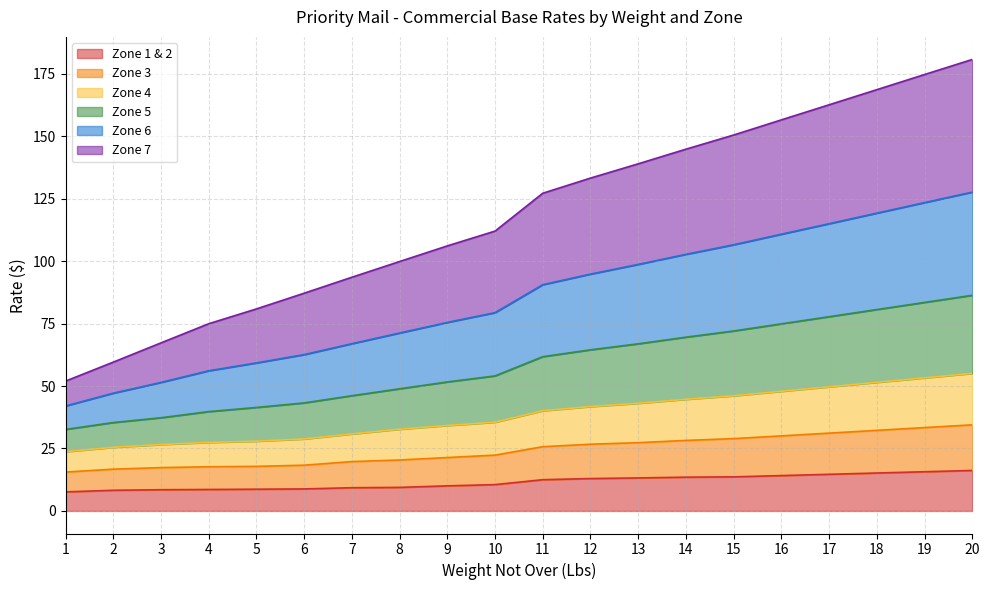

List the labels in order of Zone 1 & 2 value, largest first.

20, 19, 18, 17, 16, 15, 14, 13, 12, 11, 10, 9, 8, 7, 6, 5, 4, 3, 2, 1